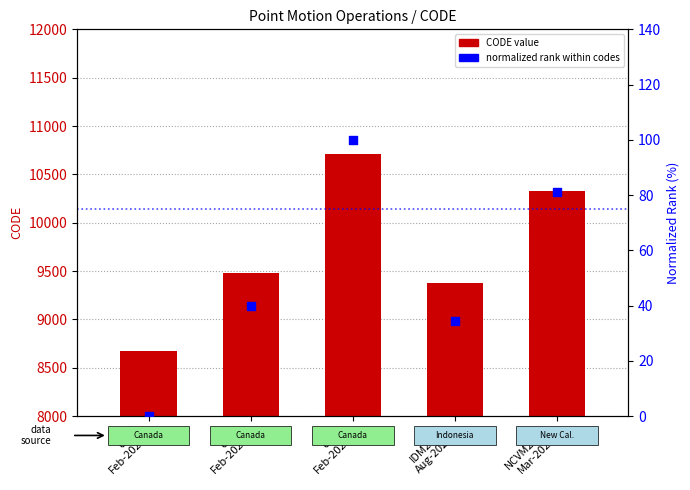

Which series has the largest total across all categories?

CODE (point motion operation)